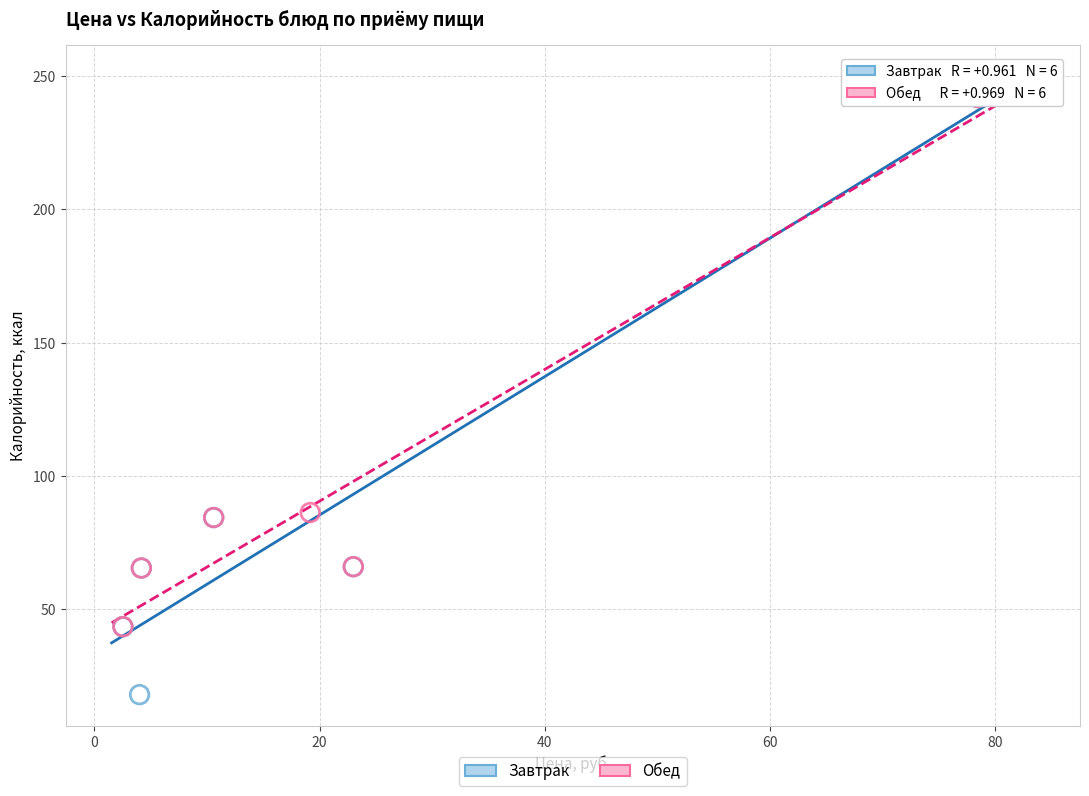

What are all the series names shown in the legend?

Завтрак, Обед